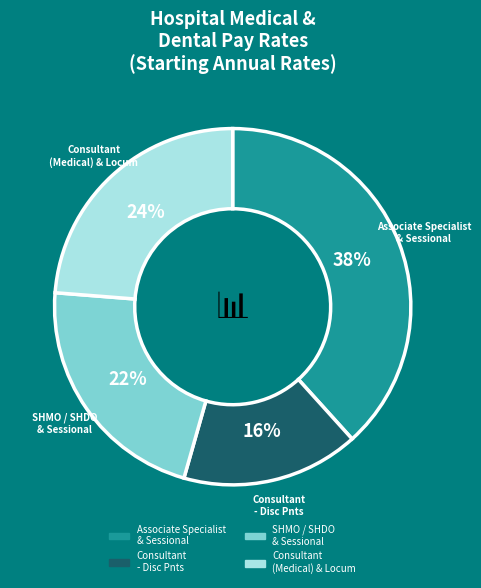

Count the number of slices in the pie.

4